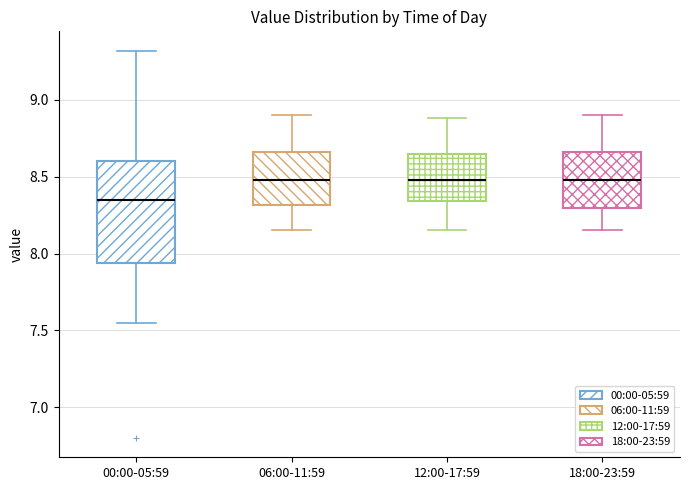

Reading left to right, transcribe this box plot: for each box, give where its median line is, the range the box spans, and where its two whiskers end, as read against the y-axis. The values are not printed on the chart, so give them approximately, as read against the axis.

00:00-05:59: median 8.35, box 7.95 to 8.60, whiskers 7.55 to 9.30
06:00-11:59: median 8.50, box 8.30 to 8.65, whiskers 8.15 to 8.90
12:00-17:59: median 8.50, box 8.35 to 8.65, whiskers 8.15 to 8.90
18:00-23:59: median 8.50, box 8.30 to 8.65, whiskers 8.15 to 8.90